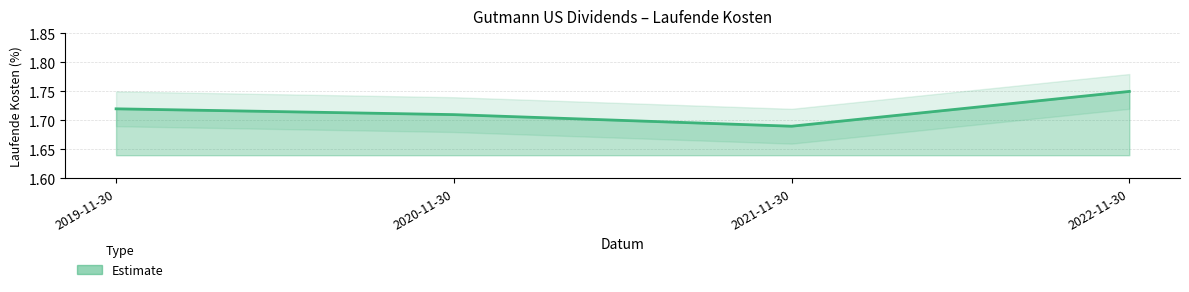

Reading left to right, what are all the values shown in this chart?

1.7	1.7	1.7	1.8